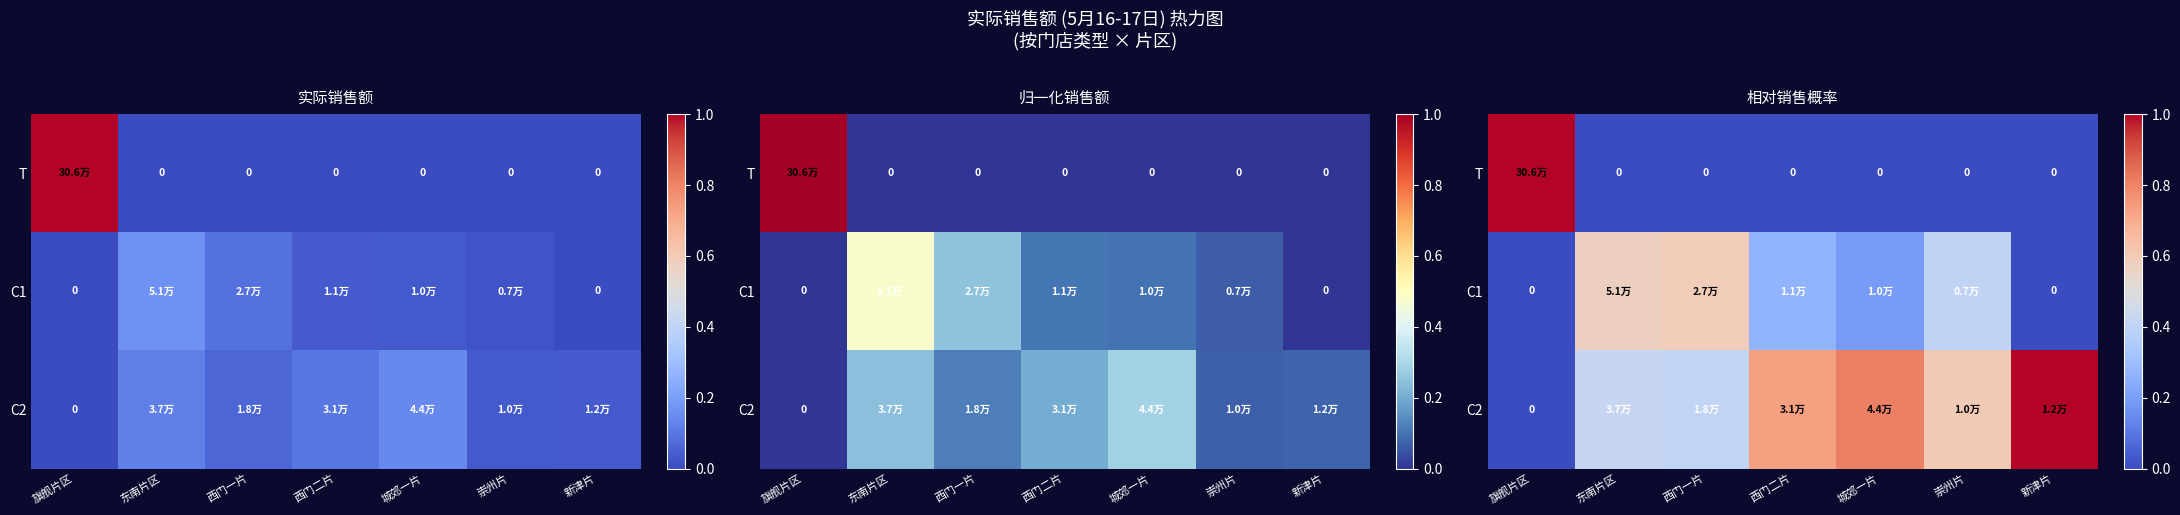

Which series changed the most between 旗舰片区 and 西门二片?

T